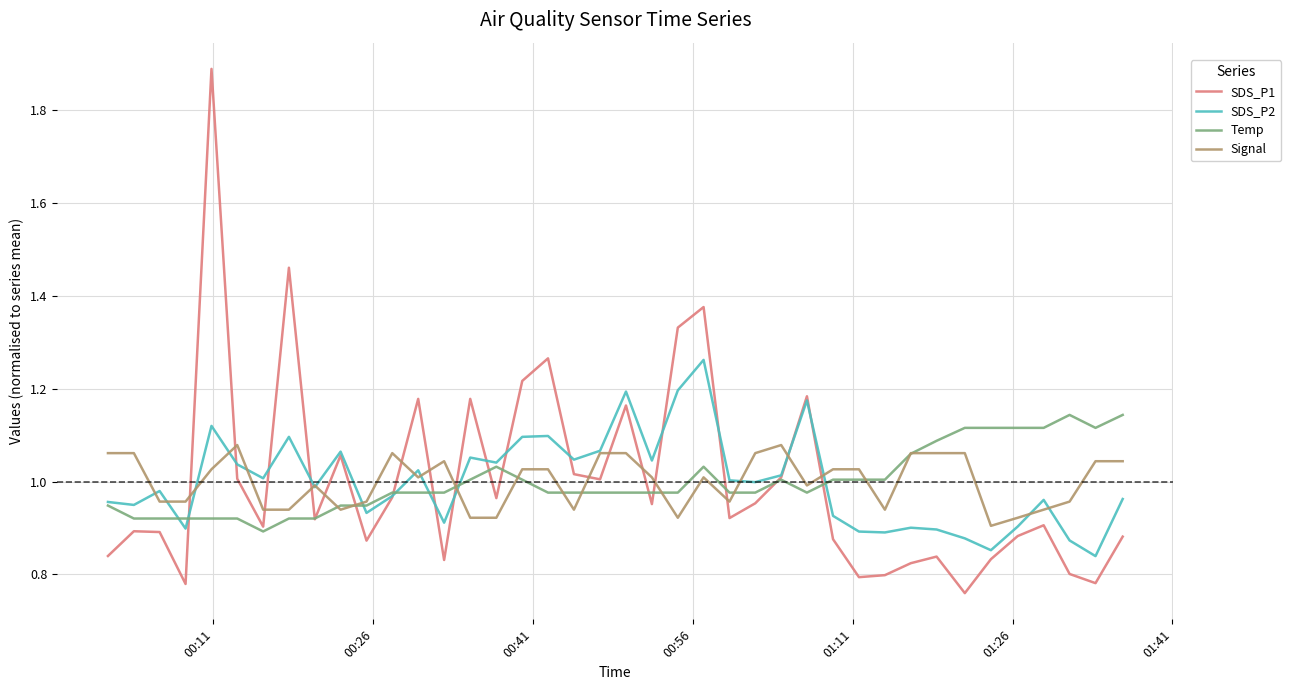

What is the highest value of the SDS_P1 series?

1.9